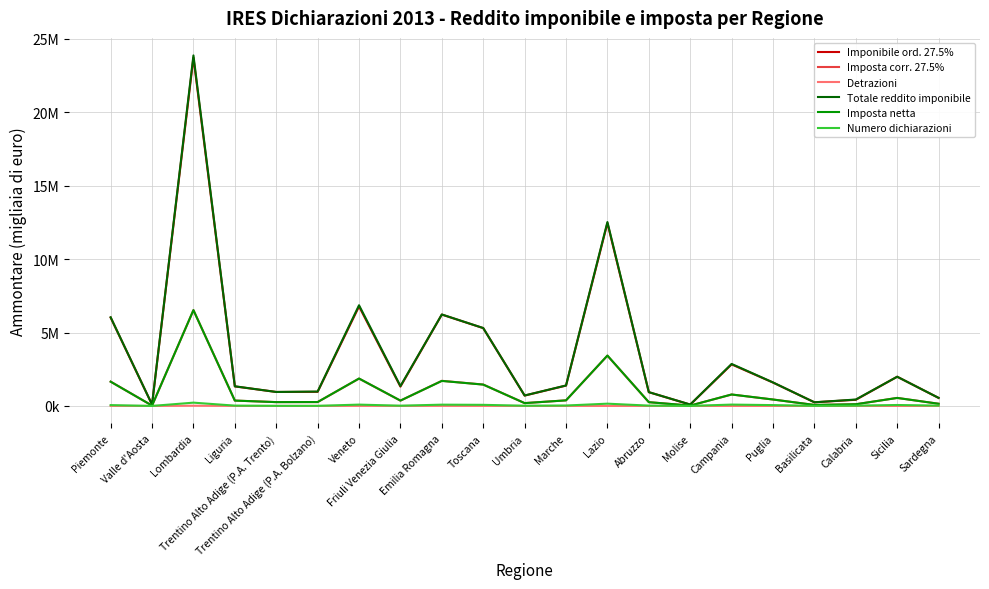

Which has a higher value, Sicilia or Marche?

Sicilia